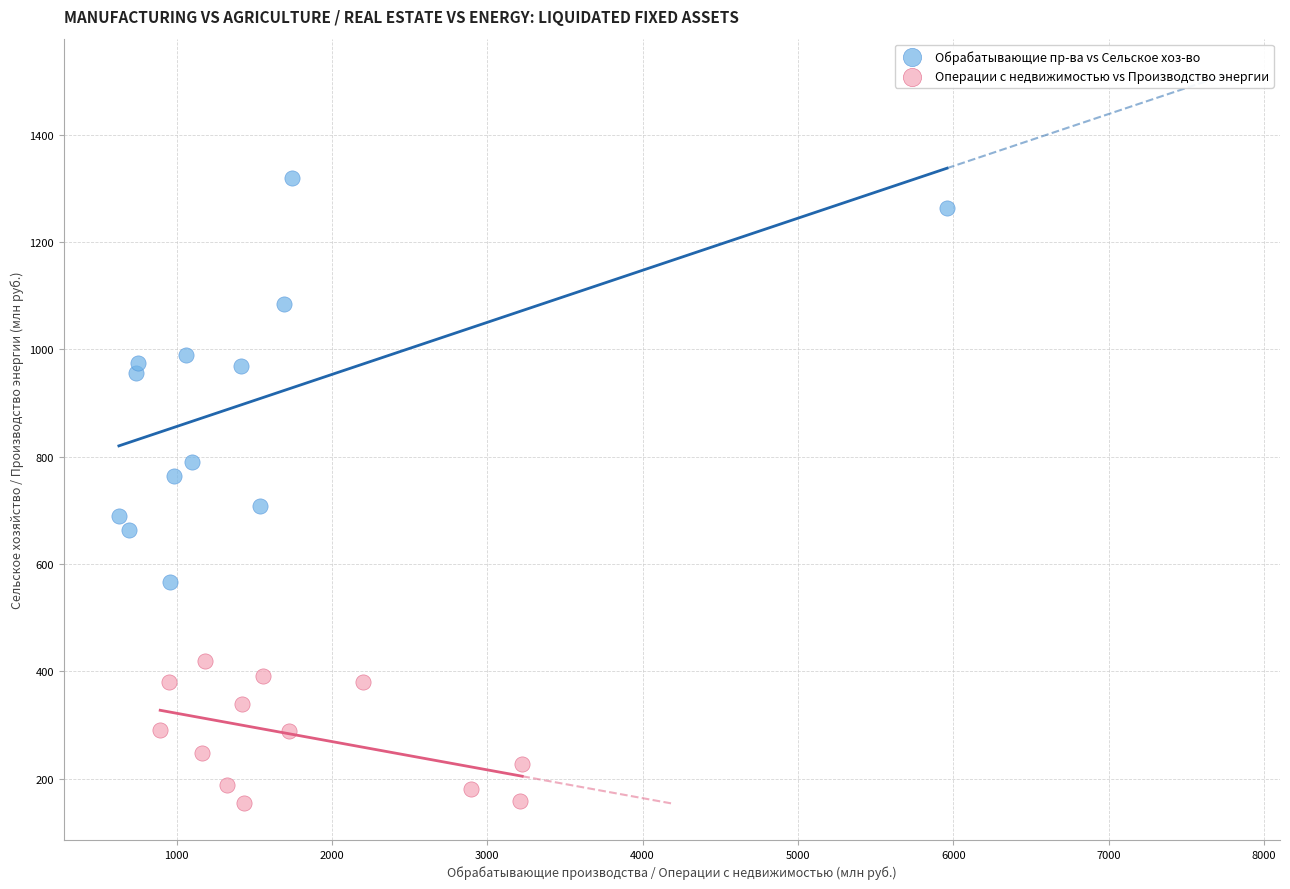

Which series contains the lowest Y value?

Операции с недвижимостью vs Производство энергии